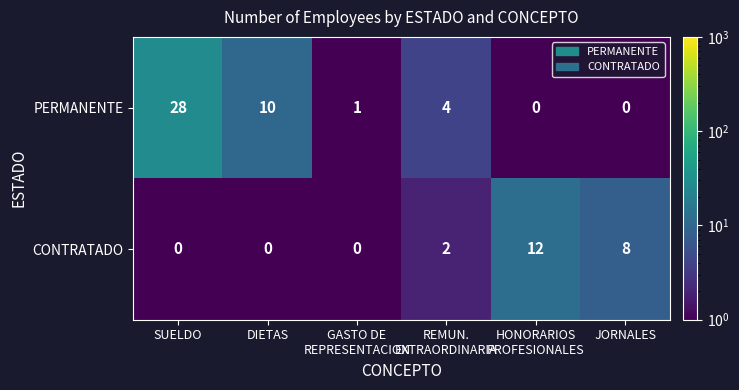

What is the maximum value shown in the chart?

28